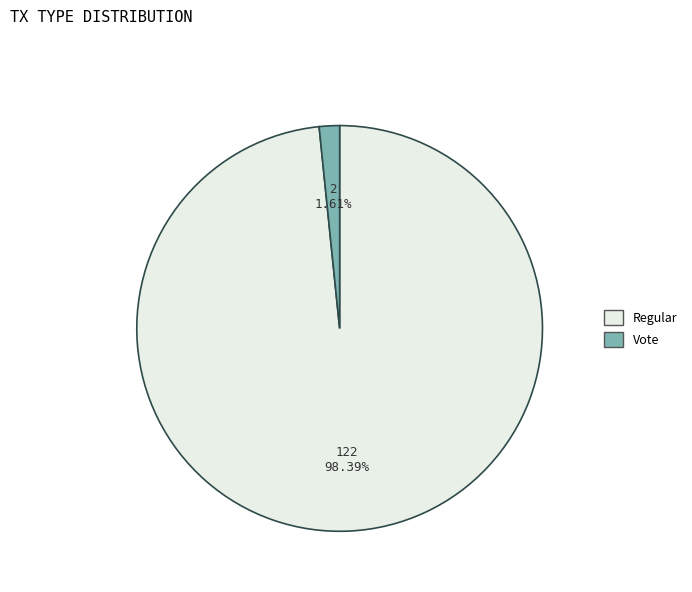

Does any single category account for the majority?

Yes